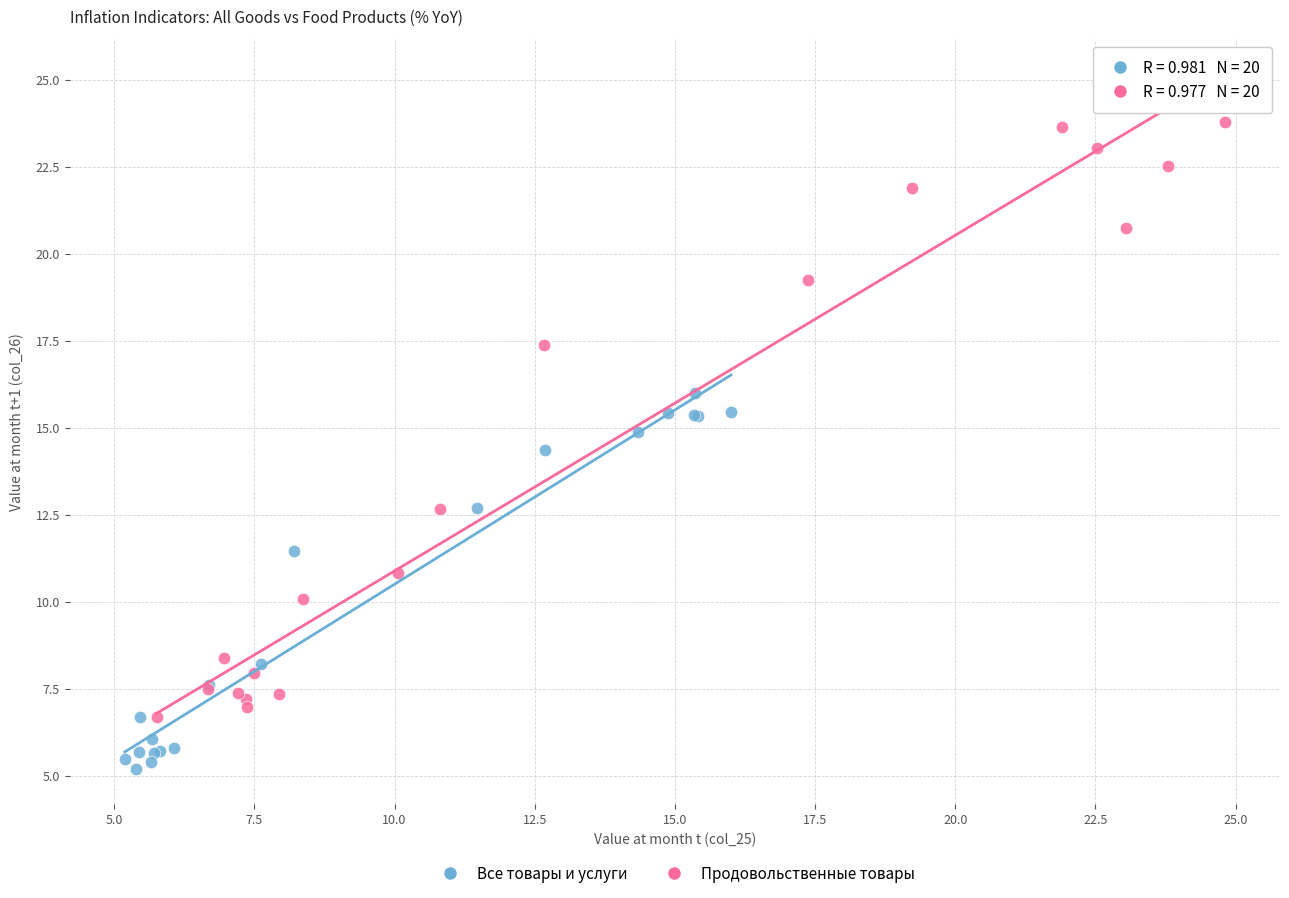

Which series reaches the maximum Y coordinate?

Продовольственные товары